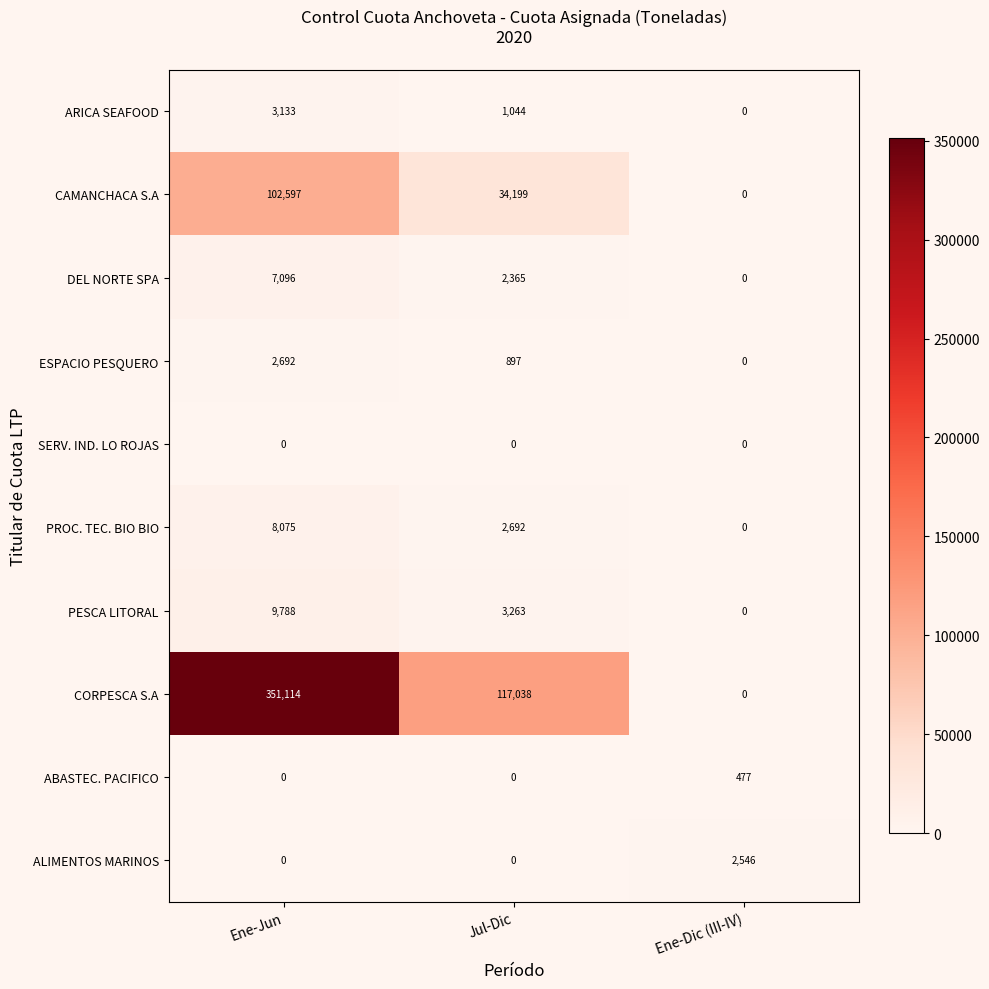

Reading left to right, transcribe all the data shown in this chart.

ARICA SEAFOOD: 3133	1044	0
CAMANCHACA S.A: 102597	34199	0
DEL NORTE SPA: 7096	2365	0
ESPACIO PESQUERO: 2692	897	0
SERV. IND. LO ROJAS: 0	0	0
PROC. TEC. BIO BIO: 8075	2692	0
PESCA LITORAL: 9788	3263	0
CORPESCA S.A: 351114	117038	0
ABASTEC. PACIFICO: 0	0	477
ALIMENTOS MARINOS: 0	0	2546